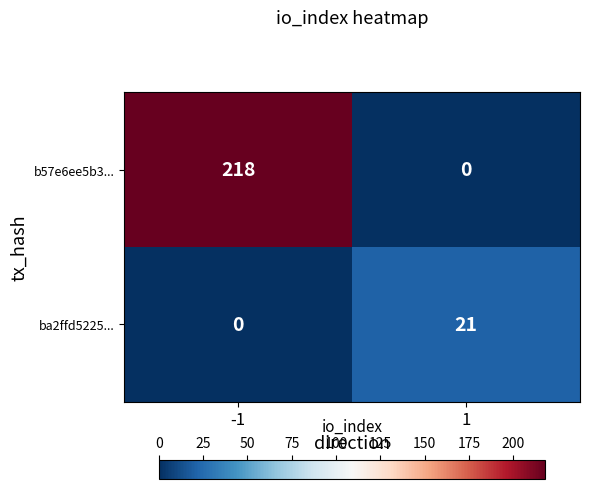

Which series changed the most between -1 and 1?

b57e6ee5b3...